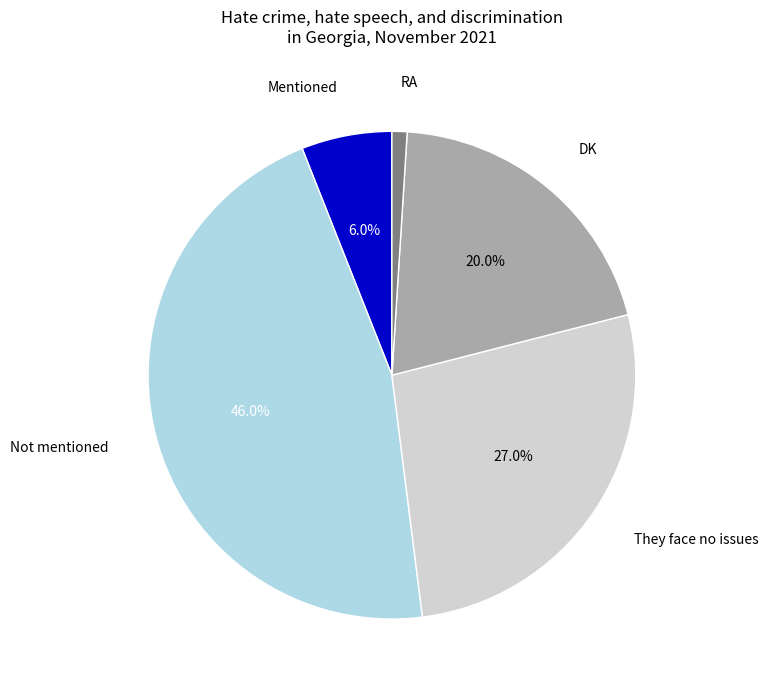

Does any single category account for the majority?

No